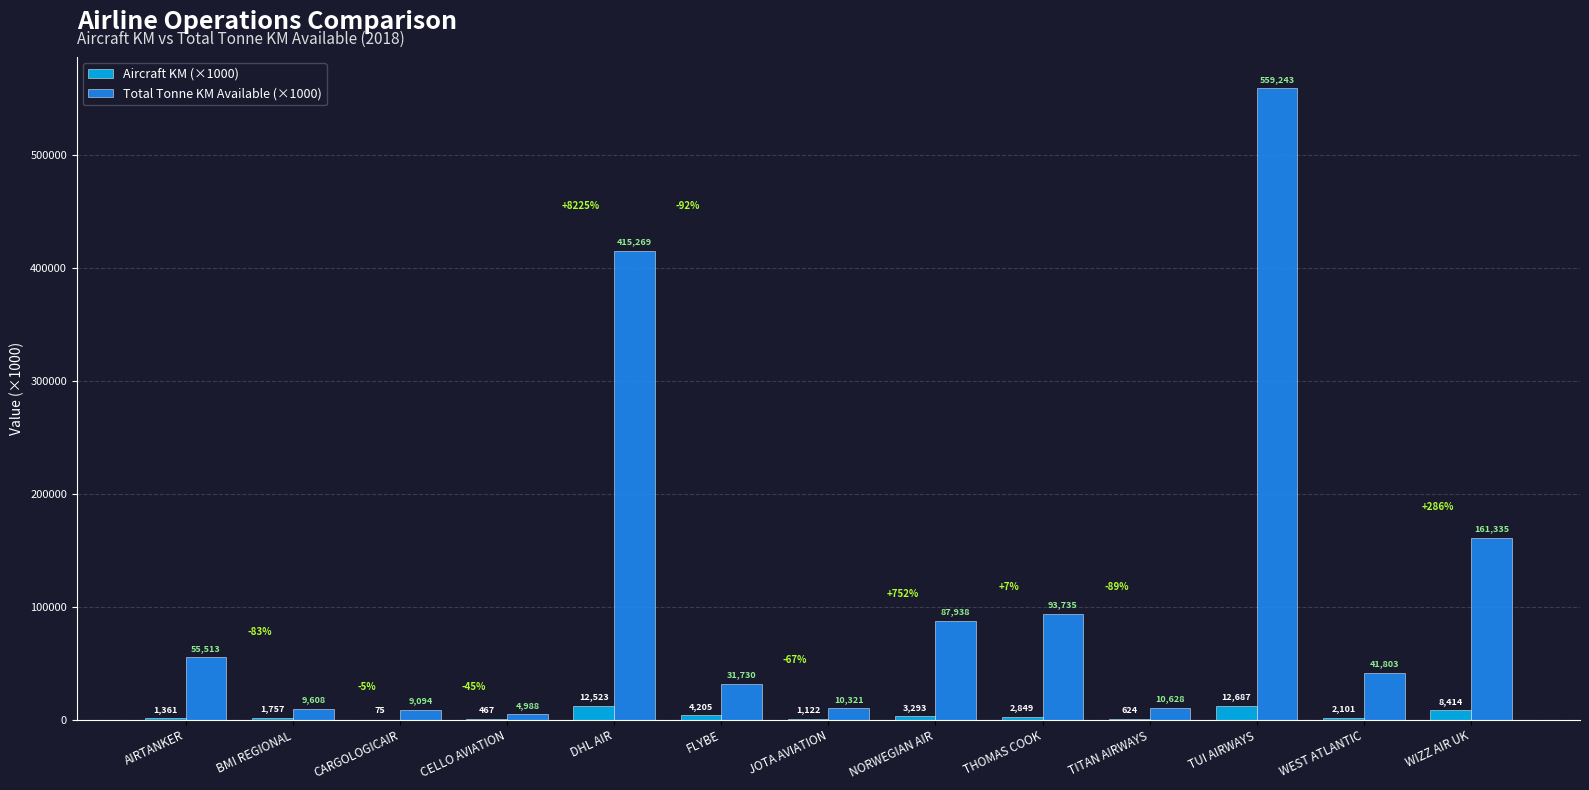

What is the average value of the Total Tonne KM Available (×1000) series?

114708